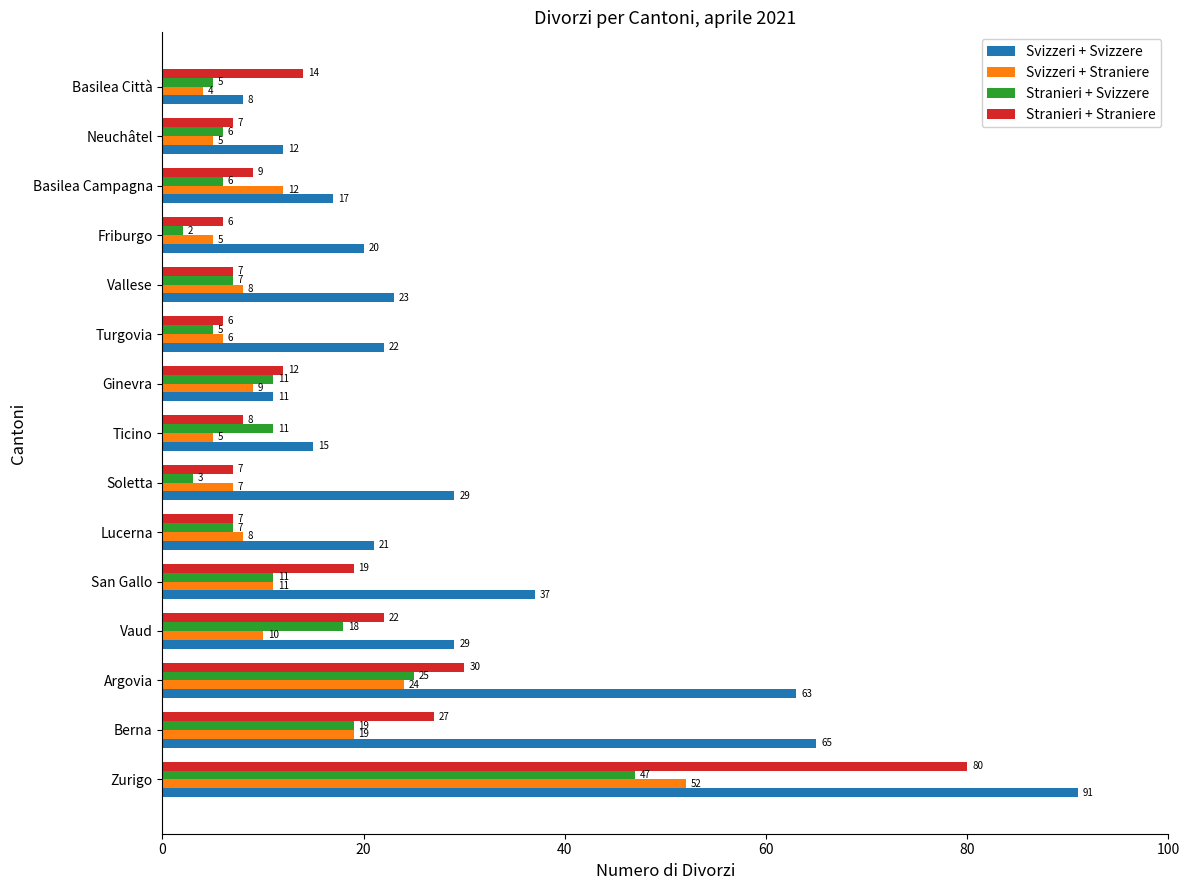

At which label is Svizzeri + Straniere closest to 28?

Argovia